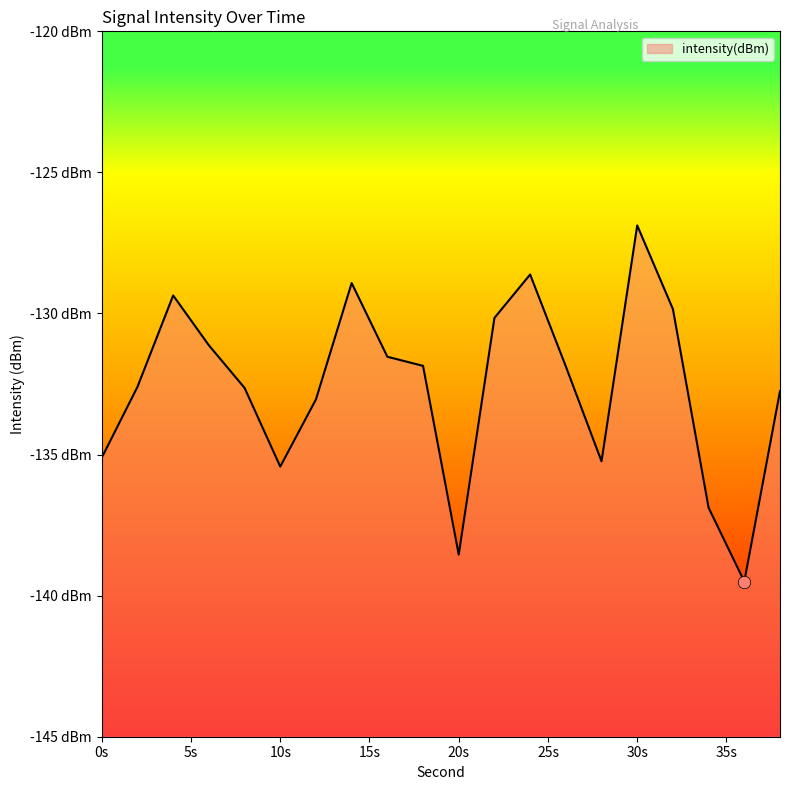

What is the change in value from 8 to 30?

+5.8